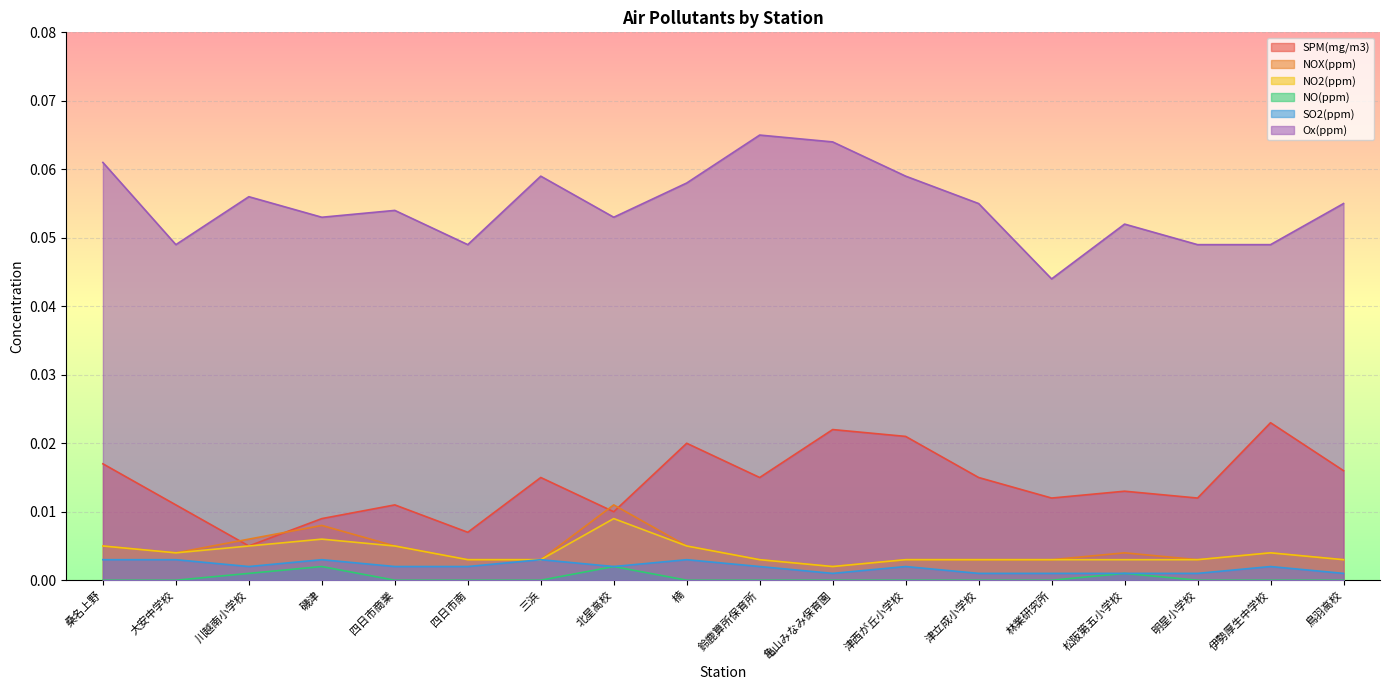

True or false: NOX(ppm) and SO2(ppm) intersect in this chart.

False